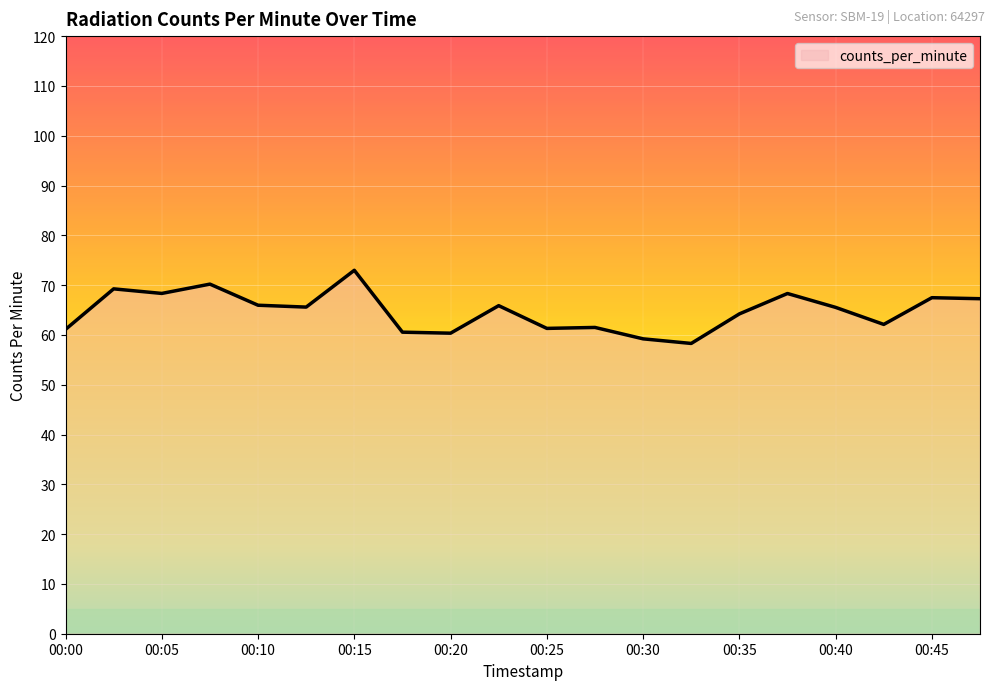

What is the greatest value displayed?

73.0